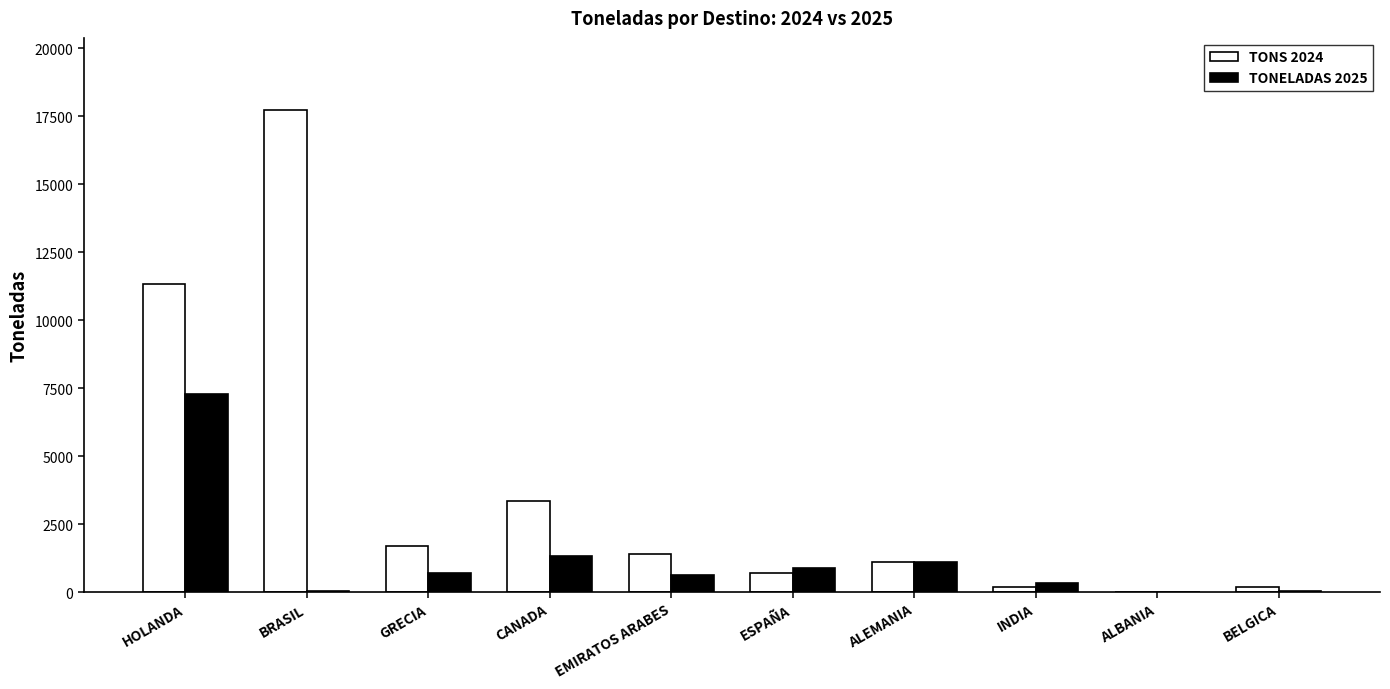

Where is TONS 2024 nearest to the value 8872?

HOLANDA